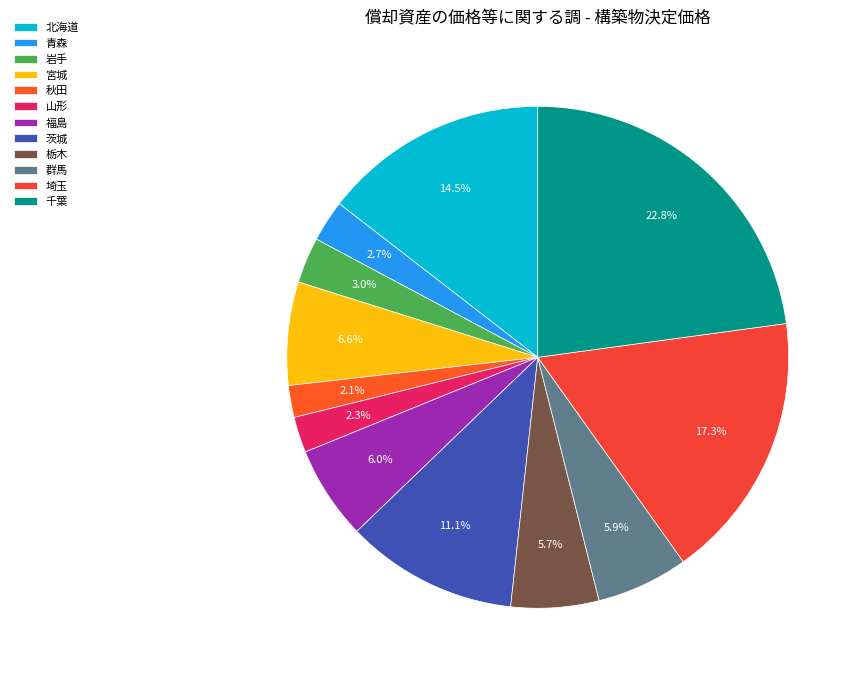

To the nearest percent, what is the difference between the largest and smallest slice percentages?

21%